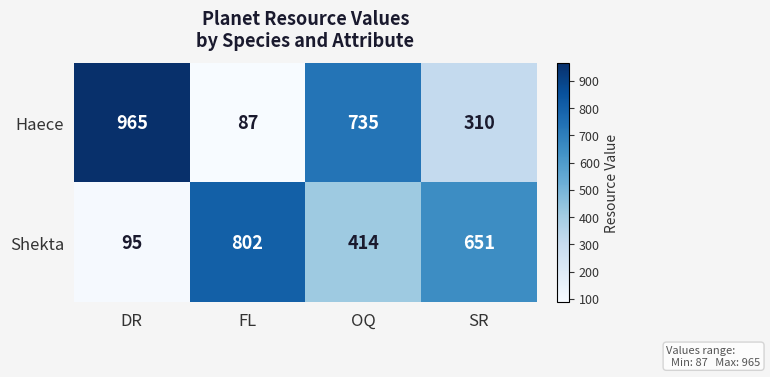

How many series are shown in this chart?

2